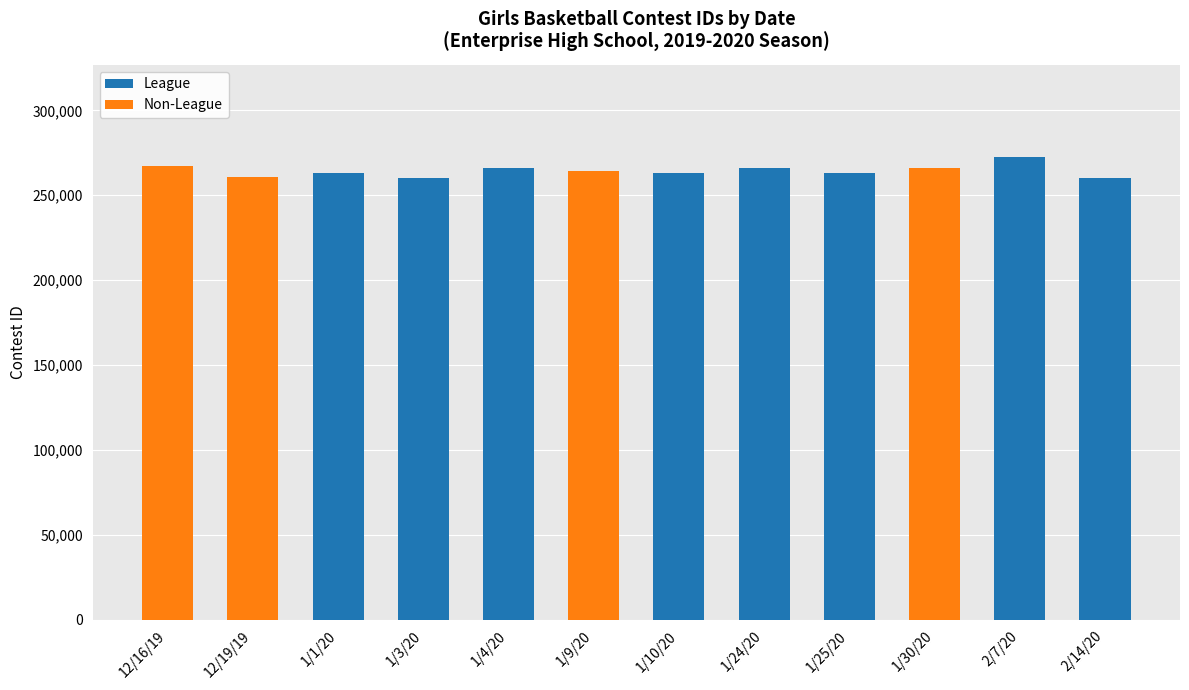

The value of League at 2/7/20 is 272372. True or false?

True